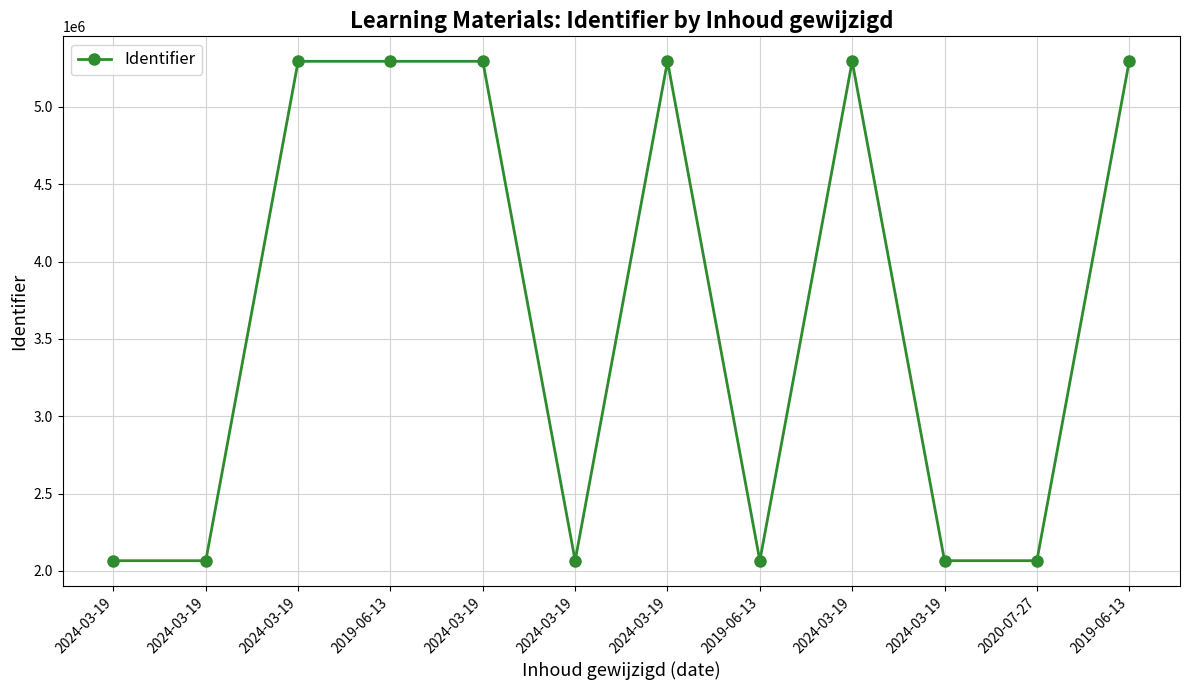

At which label does the data first exceed 5295122?

2019-06-13